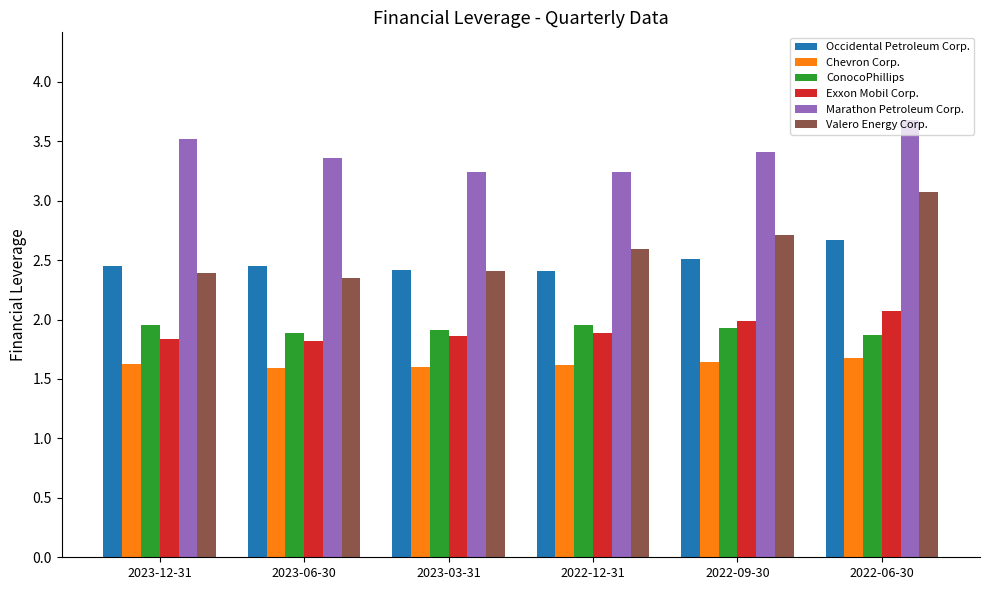

Which series has the largest range (max minus min)?

Valero Energy Corp.